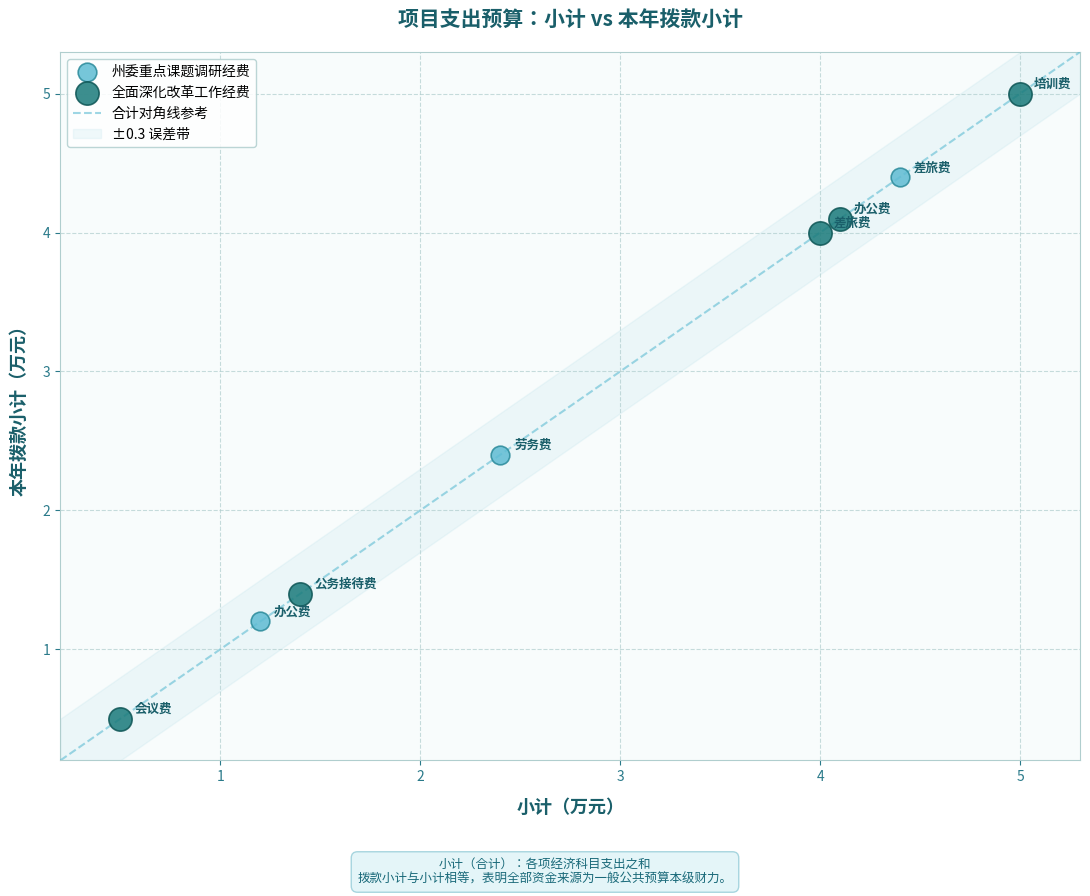

Which series contains the lowest Y value?

全面深化改革工作经费